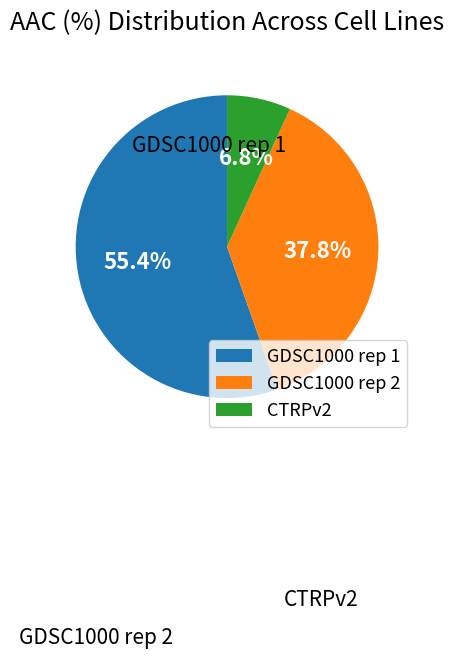

To the nearest percent, what is the difference between the largest and smallest slice percentages?

49%